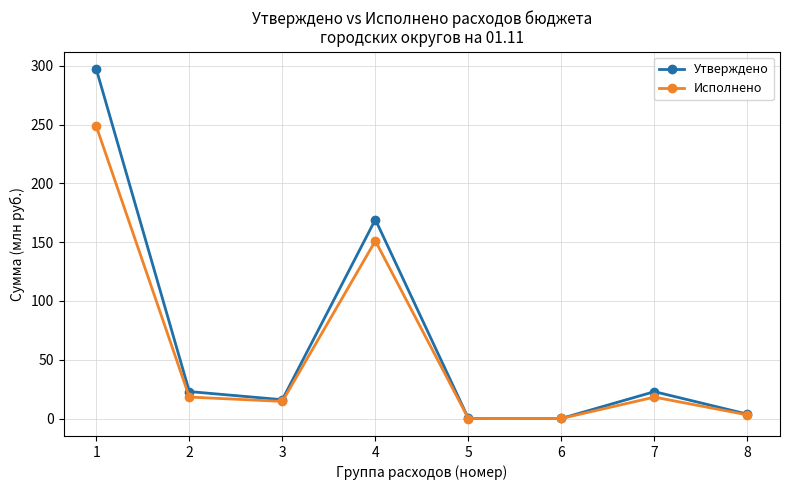

Which series has the widest spread of values?

Утверждено